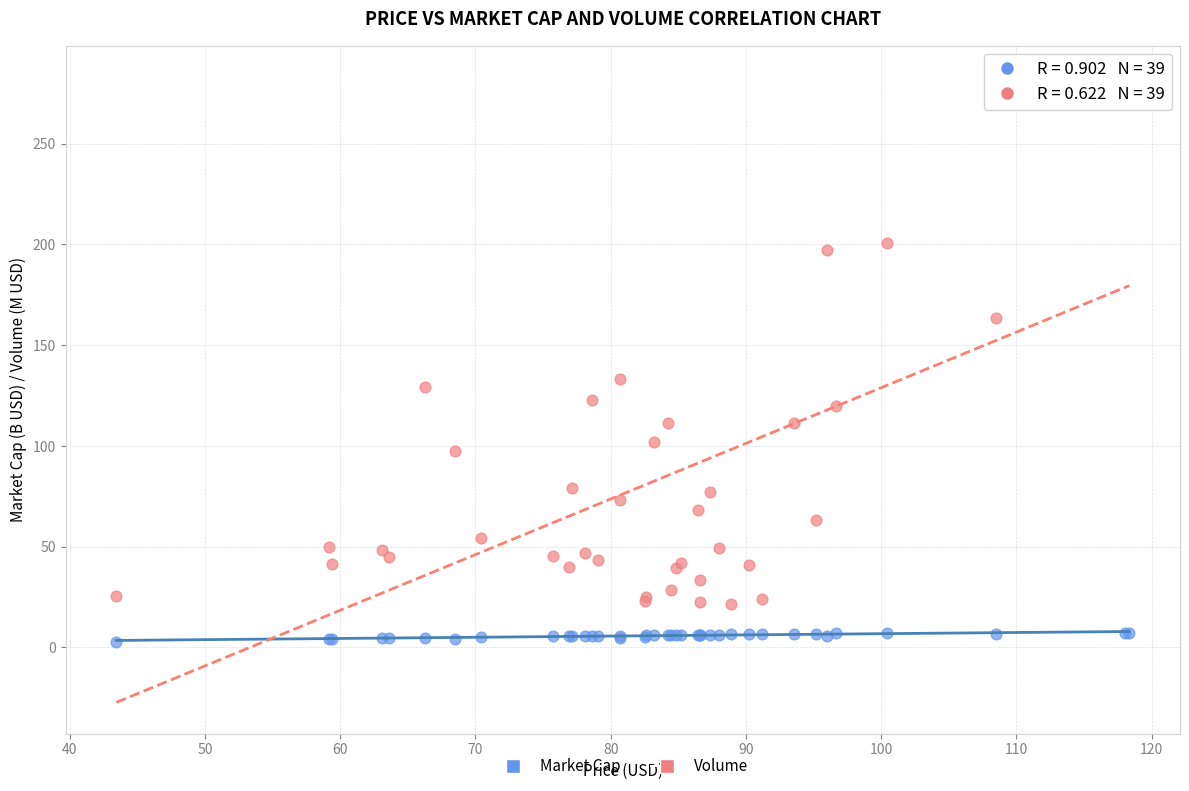

Across all series, what Y value is closest to 142?

133.2